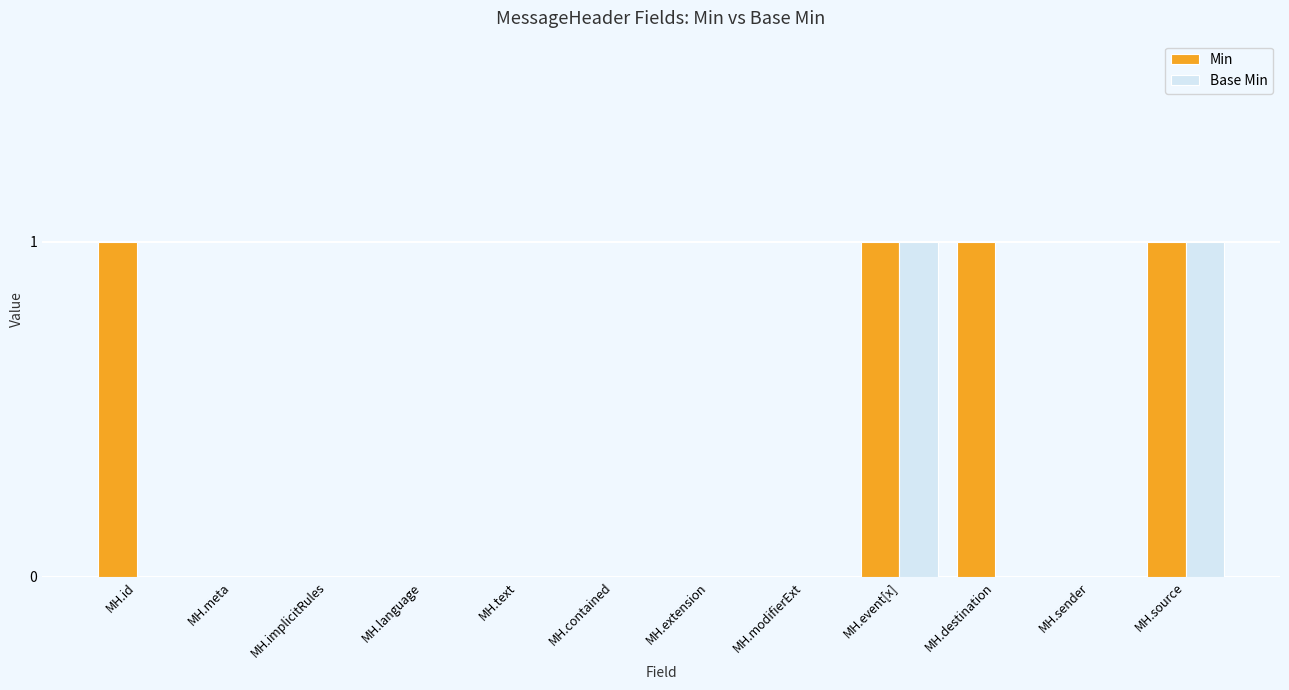

The Min series shows 0 at MH.language. True or false?

True